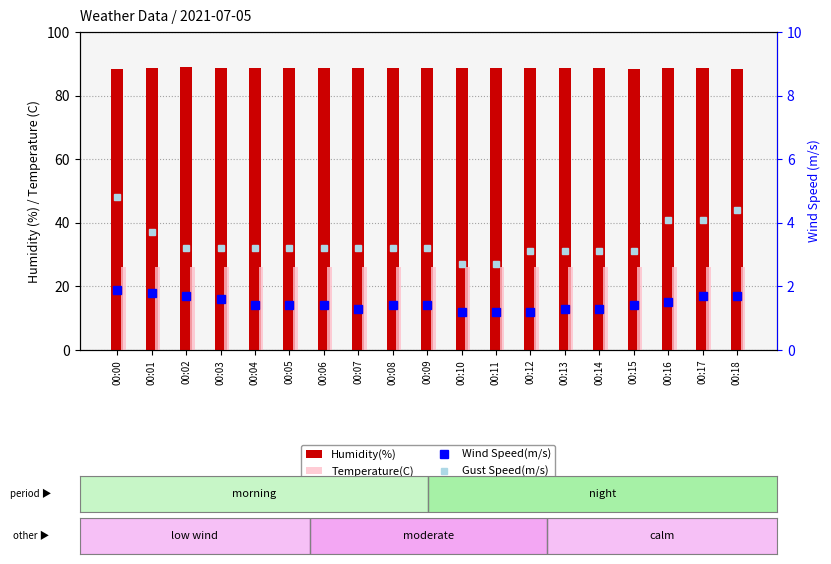

Is the value of Humidity(%) at 00:11 greater than the value of Gust Speed(m/s) at 00:15?

Yes